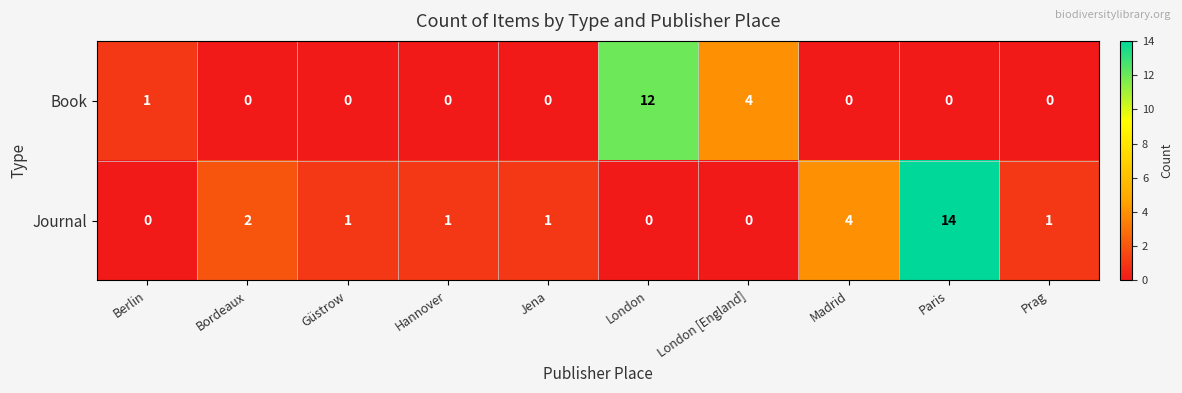

At which category is the sum across all series the highest?

Paris